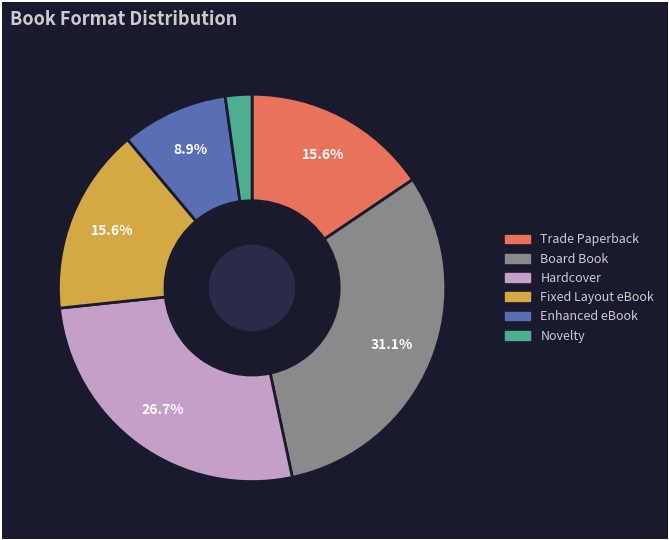

To the nearest percent, what is the average slice percentage?

17%